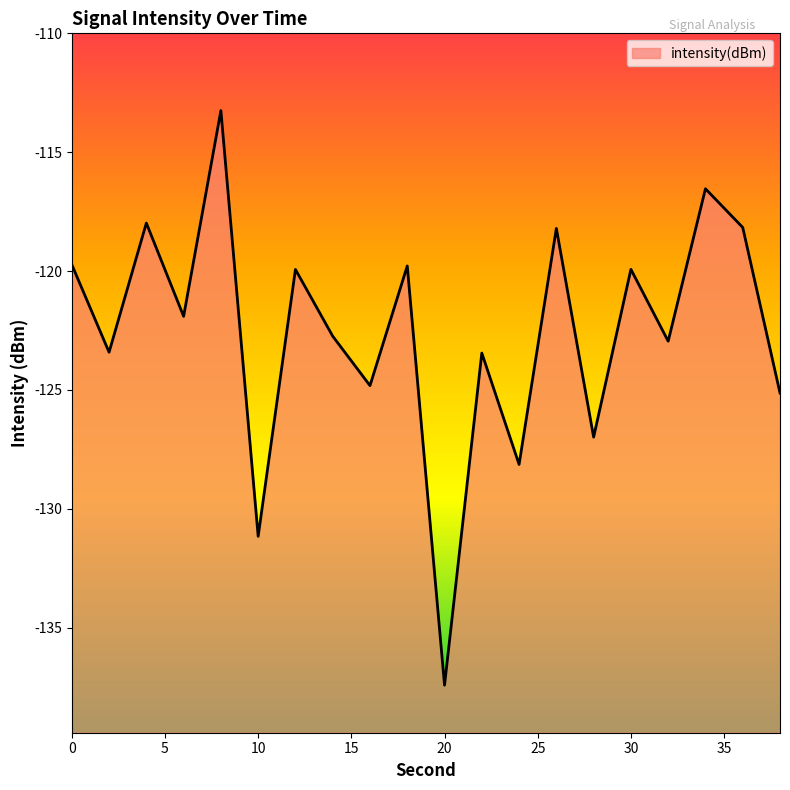

How many data points are less than -121?

11